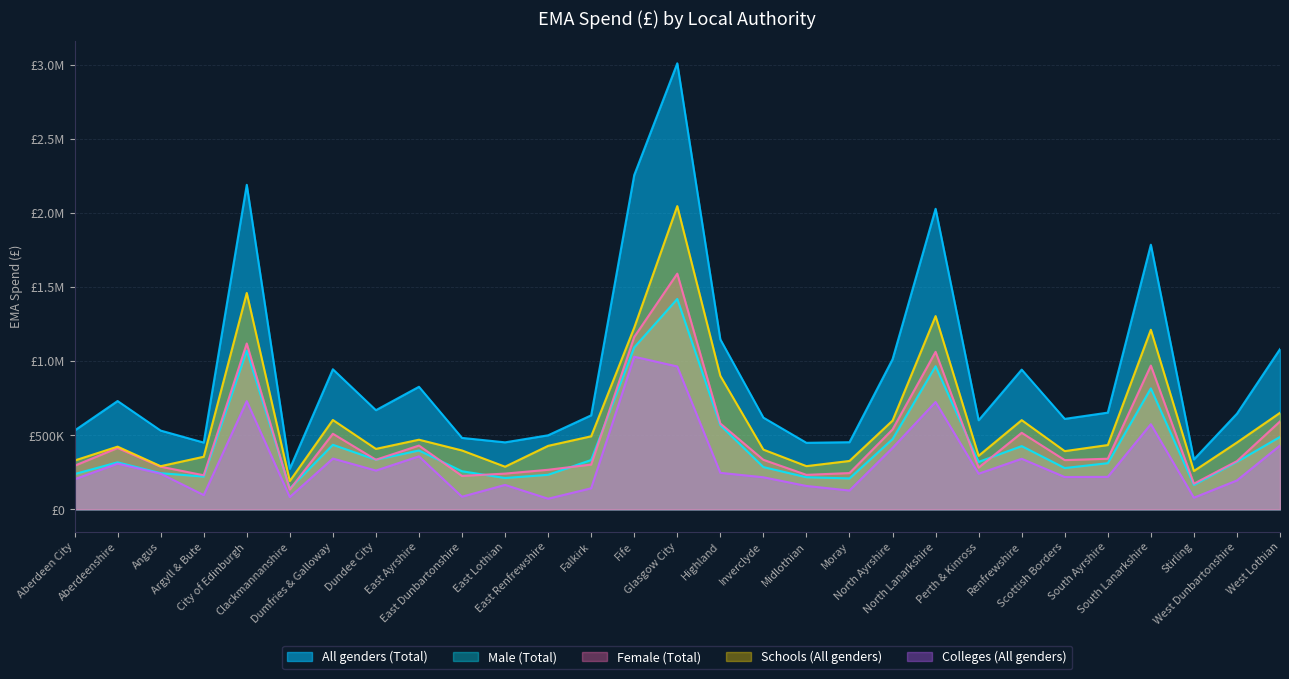

Count the number of data series in this chart.

5